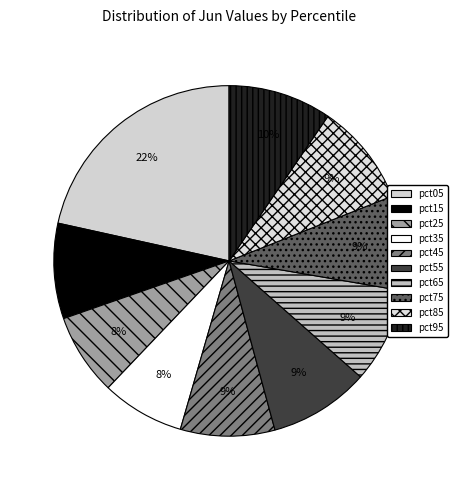

Count the number of slices in the pie.

10